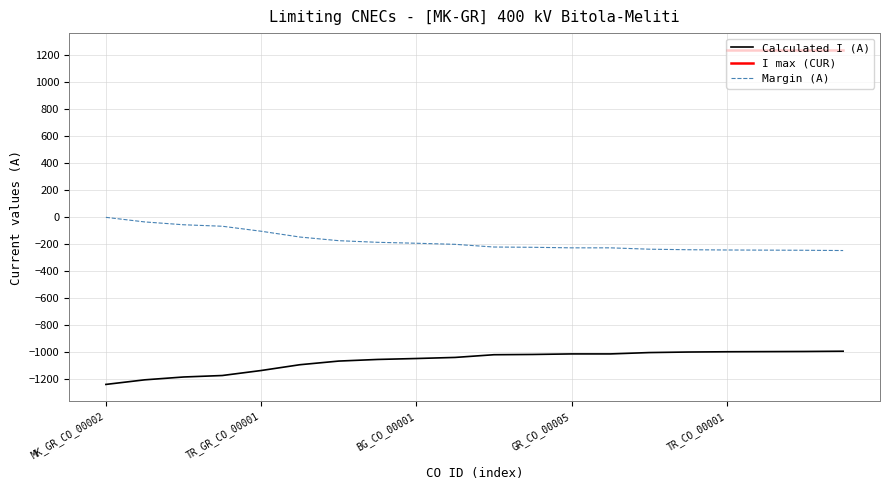

What is the difference between the Margin (A) values at GR_CO_00005 and TR_GR_CO_00001?

123